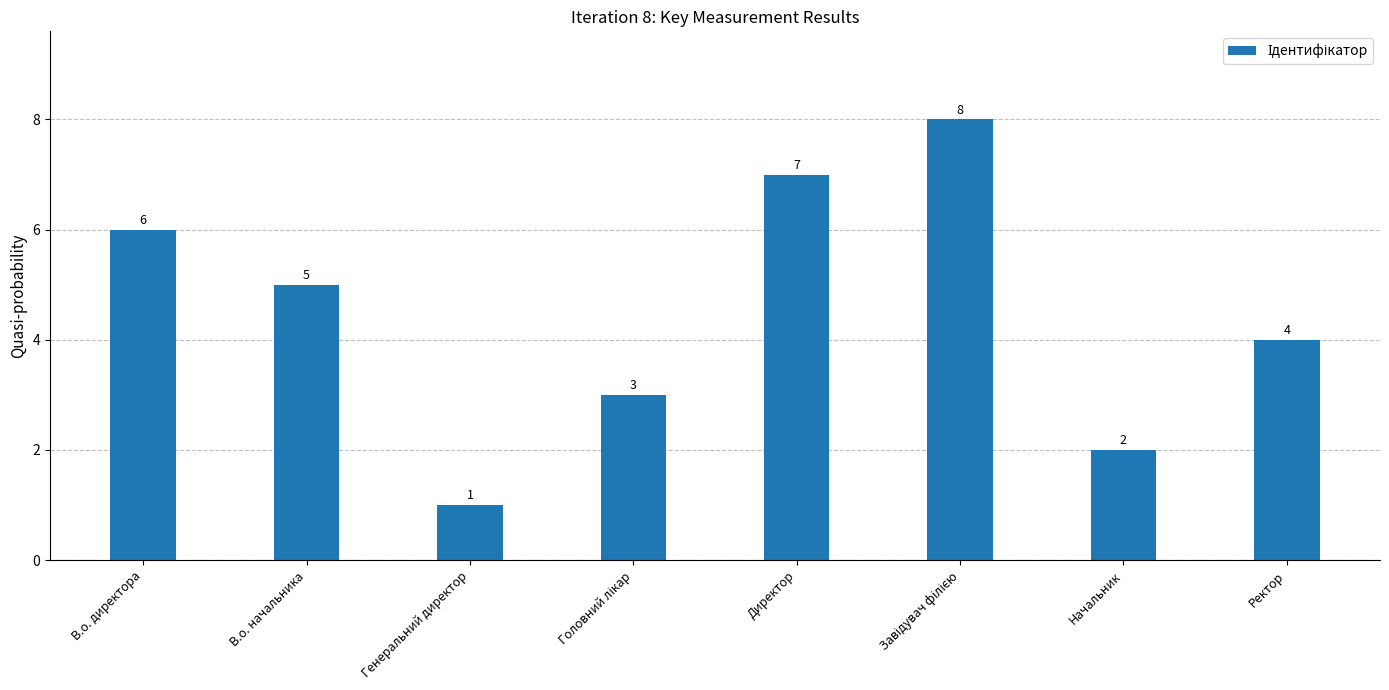

What is the label of the 1st bar from the left?

В.о. директора